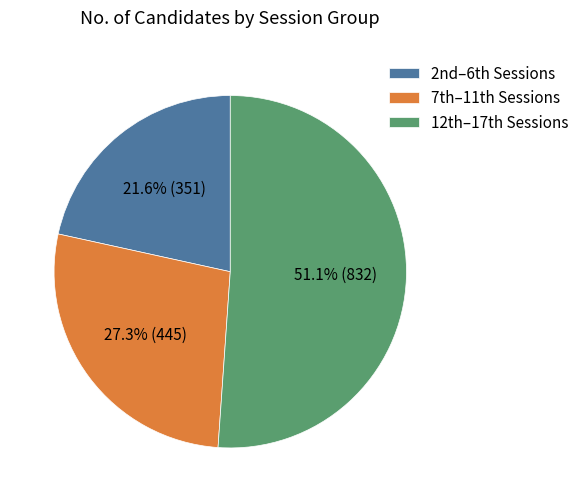

Which category has the smallest portion of the pie?

2nd–6th Sessions